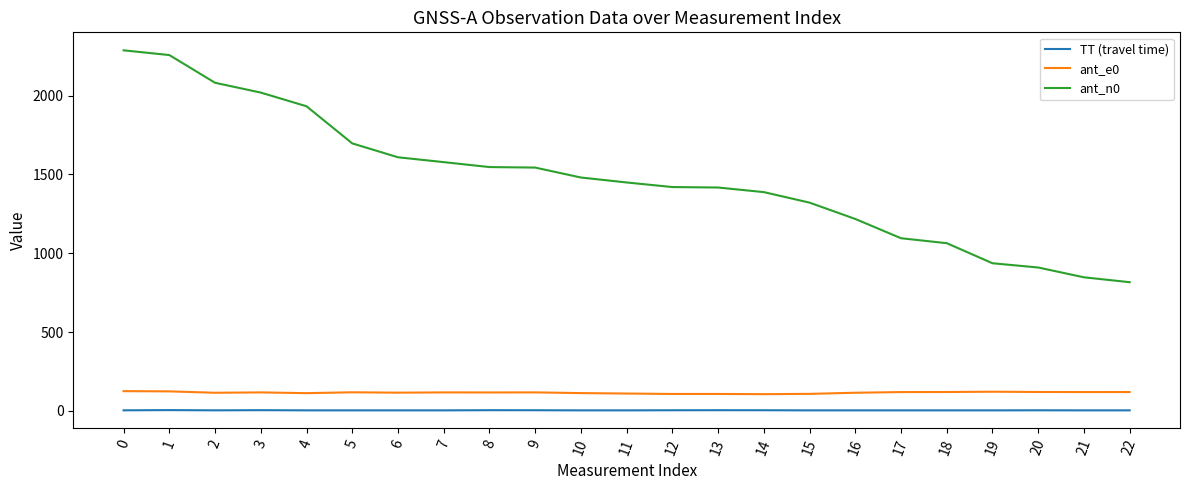

True or false: ant_n0 and ant_e0 intersect in this chart.

False